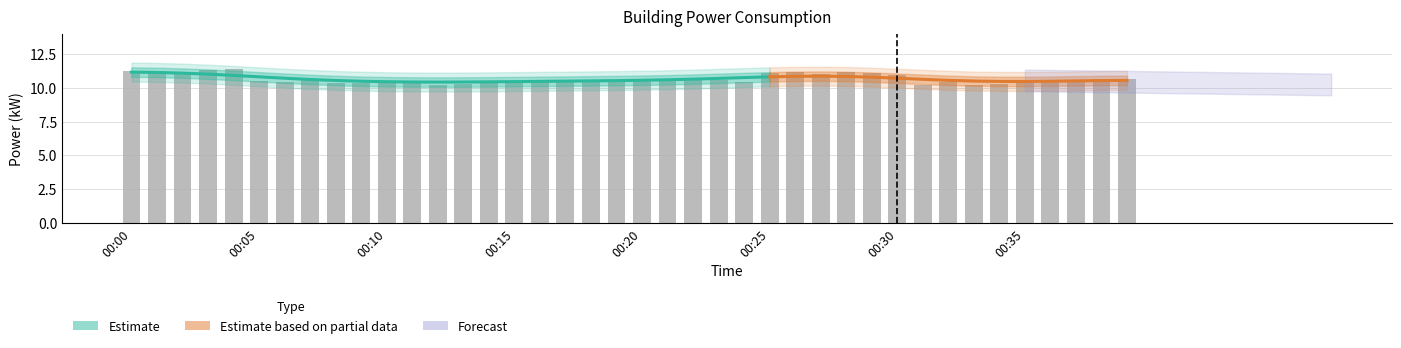

Are the bars horizontal?

No